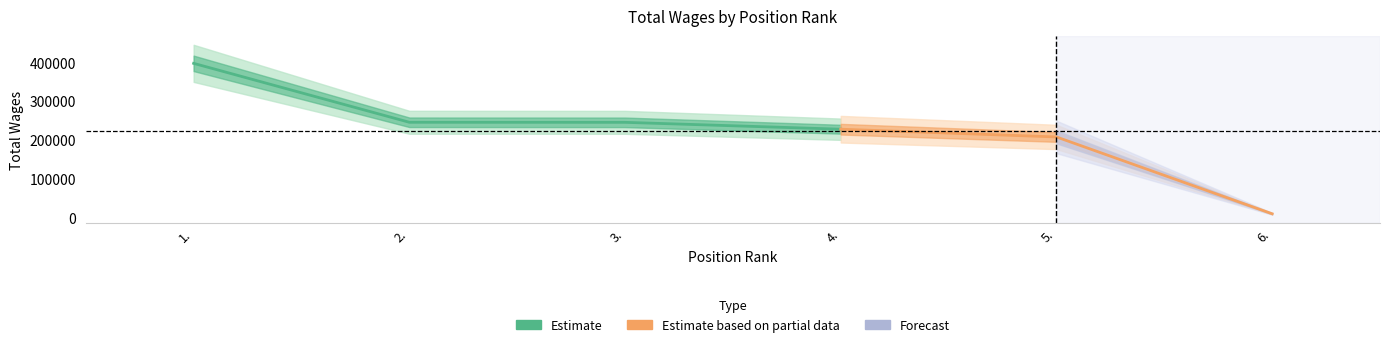

How many lines are shown in the chart?

1